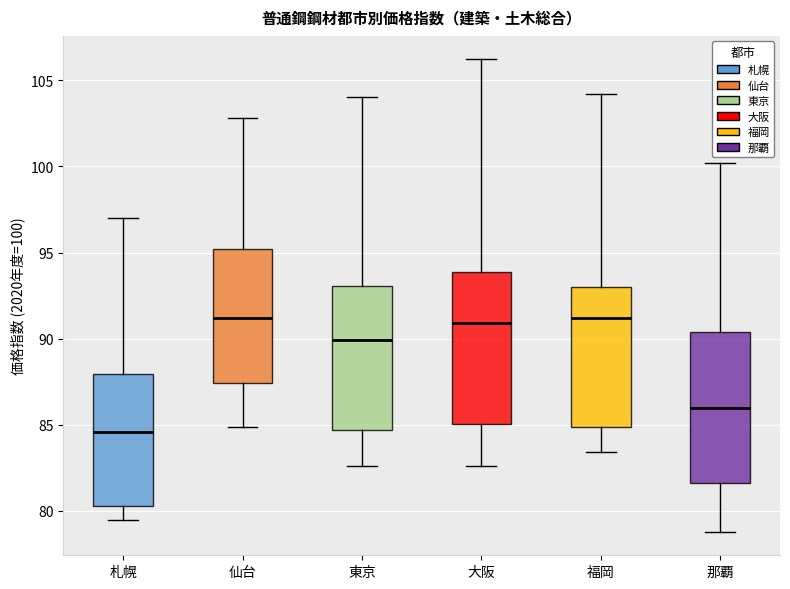

Where is the upper edge of the box for 札幌 on the y-axis? The values are not printed on the chart, so give them approximately, as read against the axis.

88.0